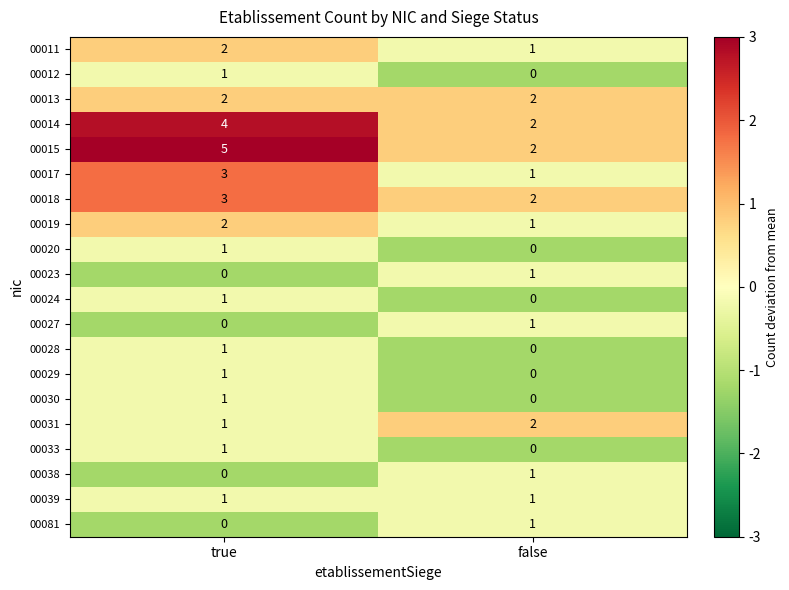

At how many categories does at least one series exceed 0?

2